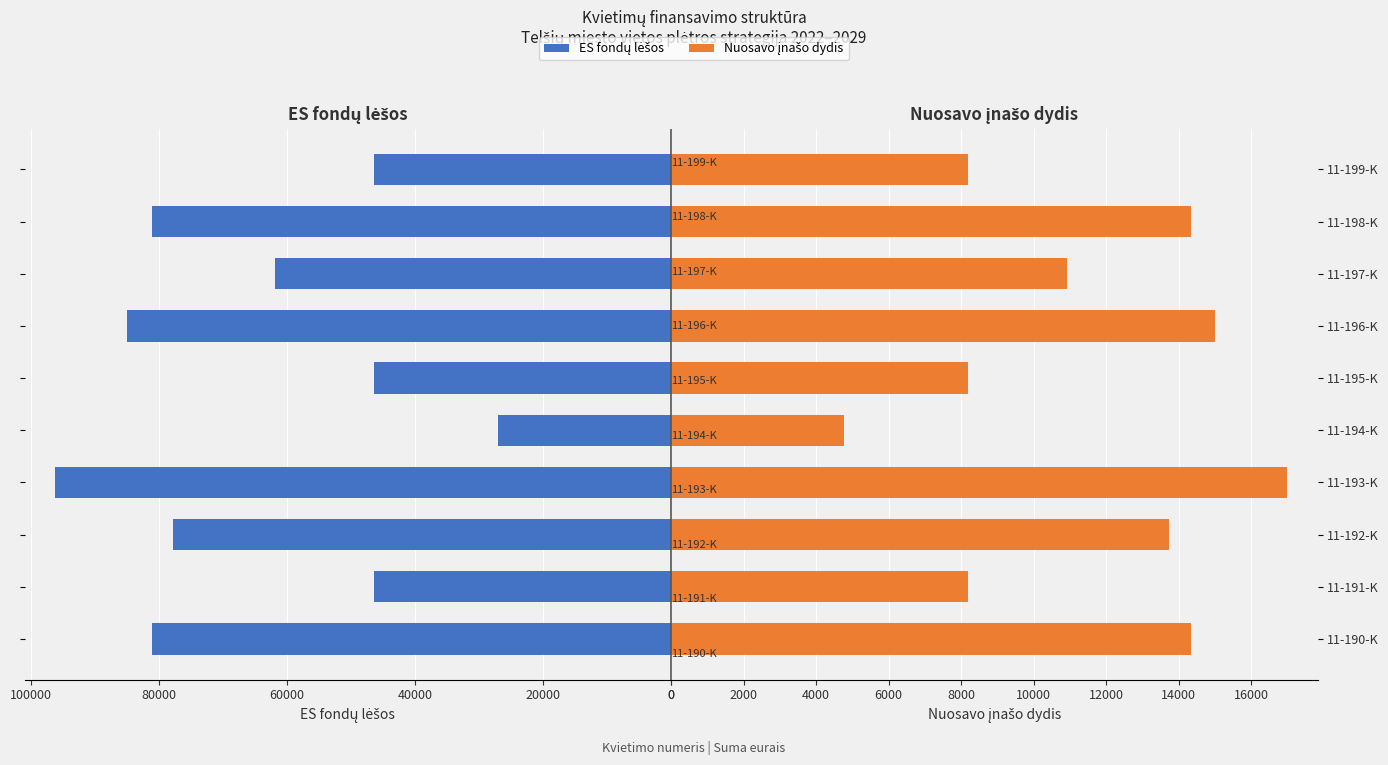

What are all the series names shown in the legend?

ES fondų lėšos, Nuosavo įnašo dydis